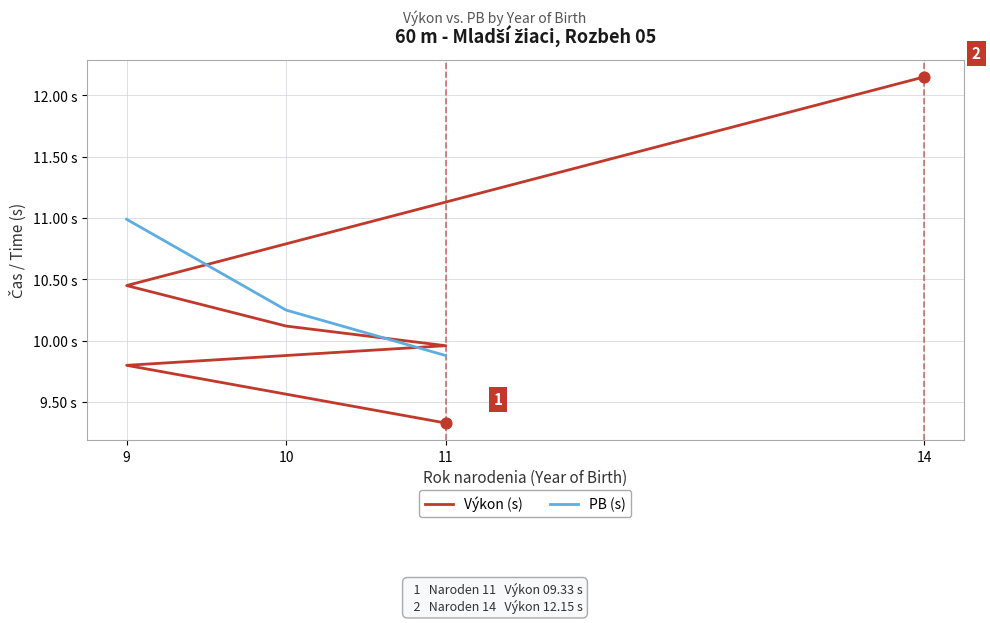

Which series contains the highest Y value?

Výkon (s)